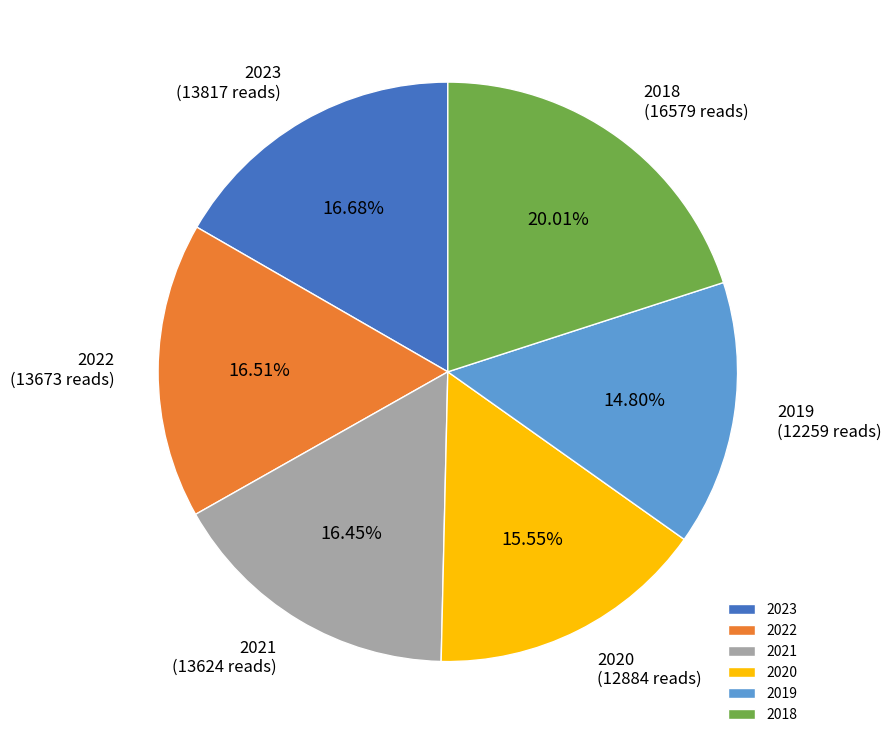

Combined, do 2021 and 2019 account for over 50%?

No